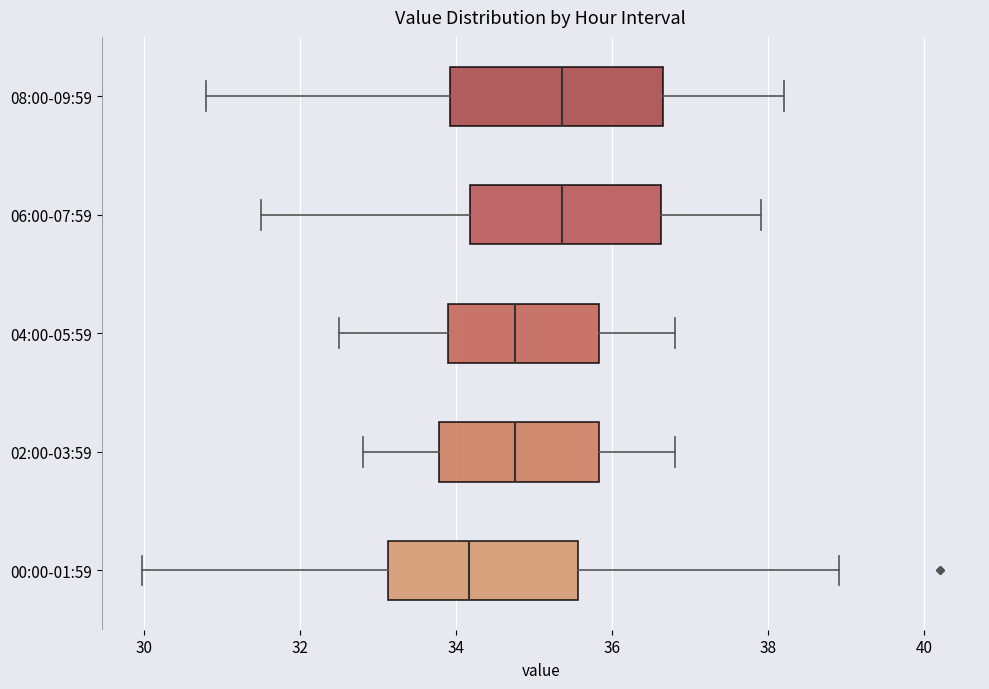

Where is the left edge of the box for 06:00-07:59 on the x-axis? The values are not printed on the chart, so give them approximately, as read against the axis.

34.2